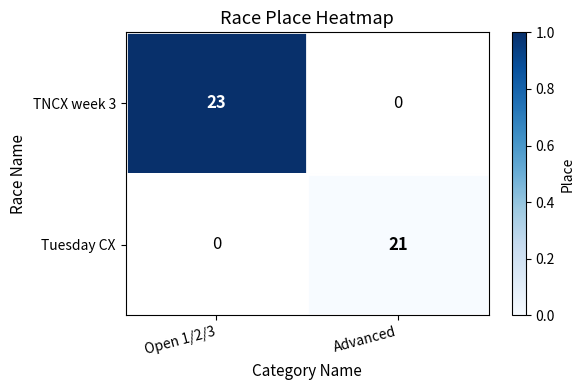

The value of Tuesday CX at Advanced is 21. True or false?

True